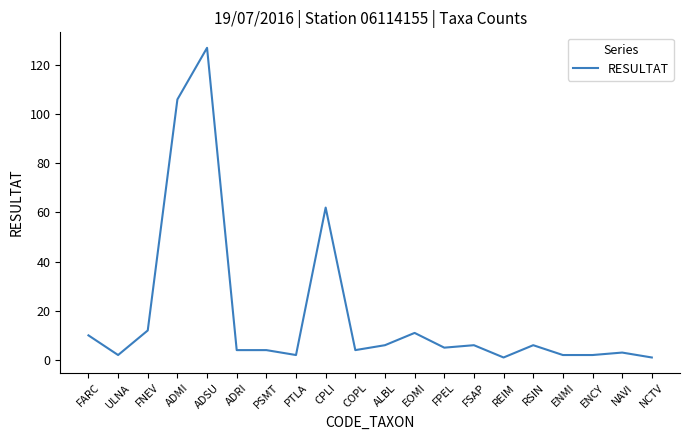

What position from the left is ADRI?

6